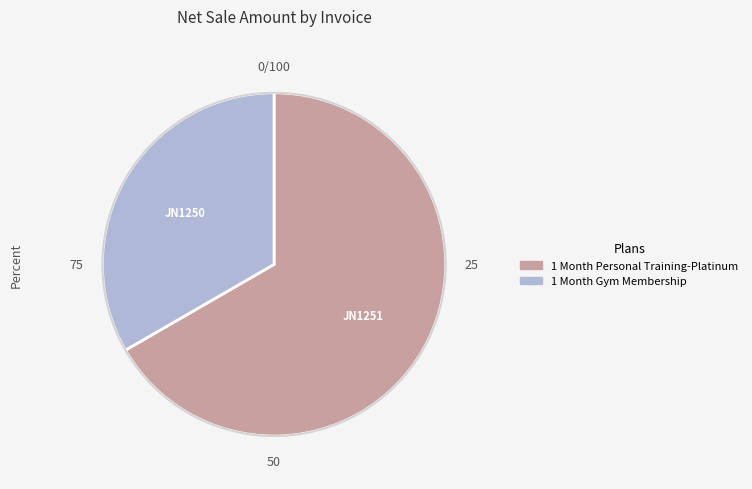

Is it true that 1 Month Personal Training-Platinum is 54% of the pie?

False